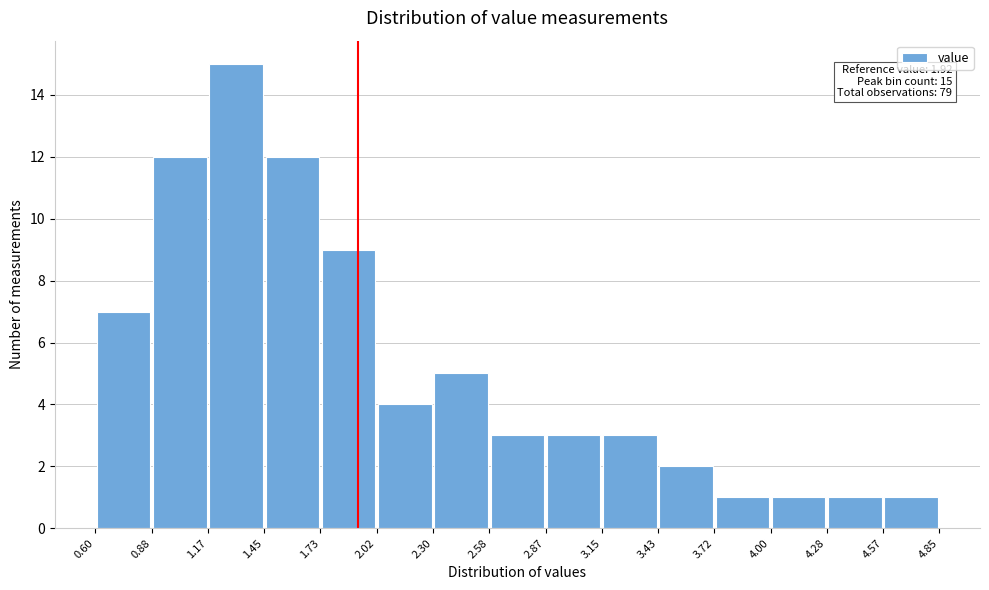

Over which range of the x-axis is the bar tallest?

1.17 to 1.45